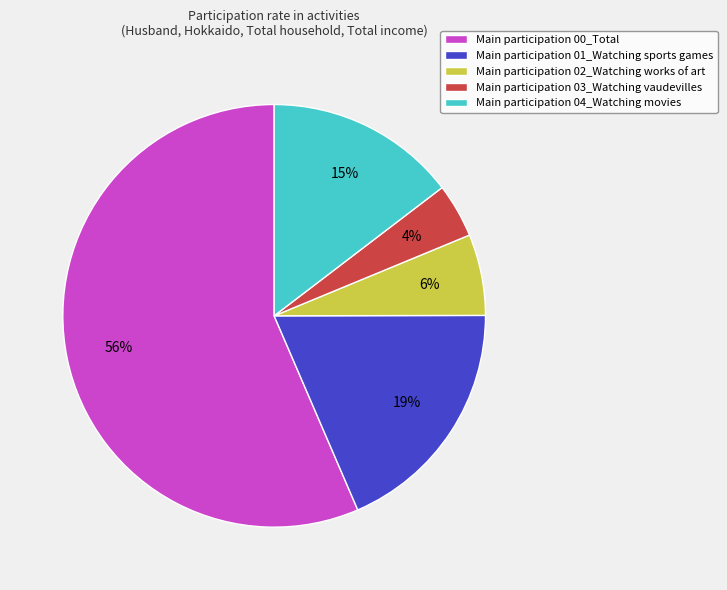

Which category has the smallest portion of the pie?

Main participation 03_Watching vaudevilles